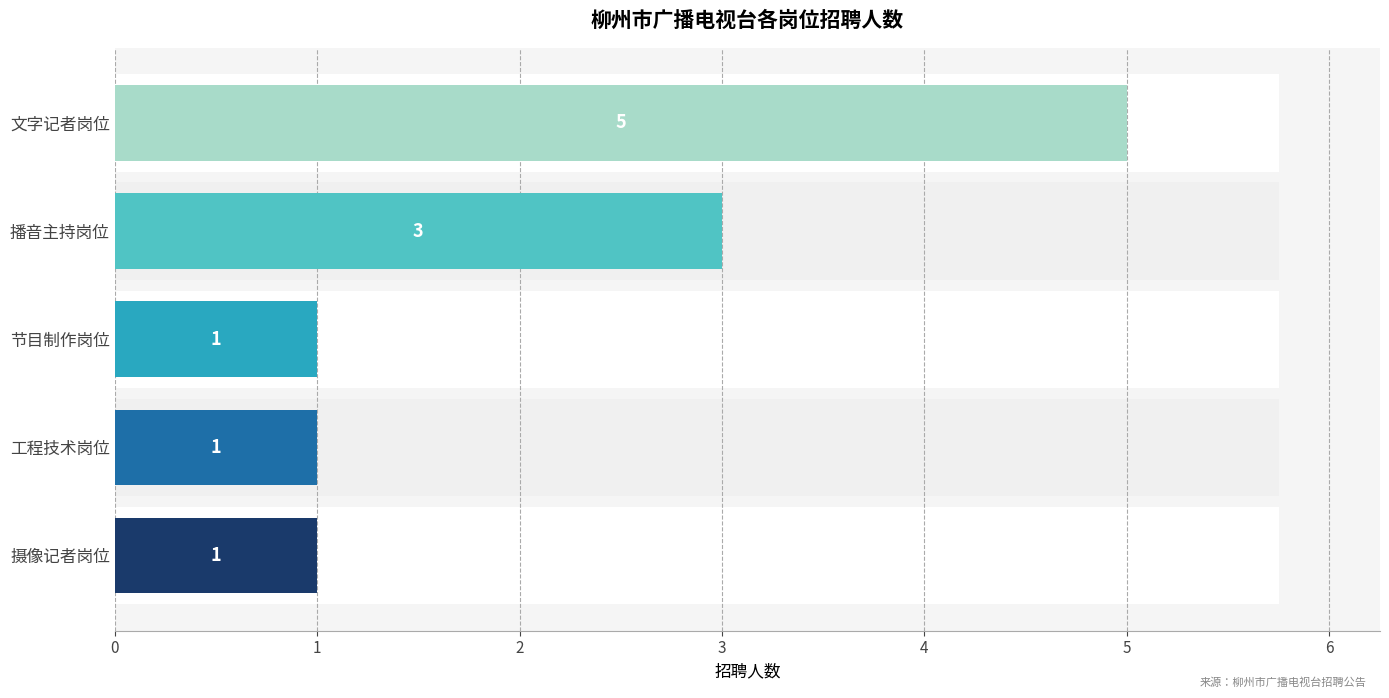

List the labels in order of value, smallest first.

摄像记者岗位, 工程技术岗位, 节目制作岗位, 播音主持岗位, 文字记者岗位